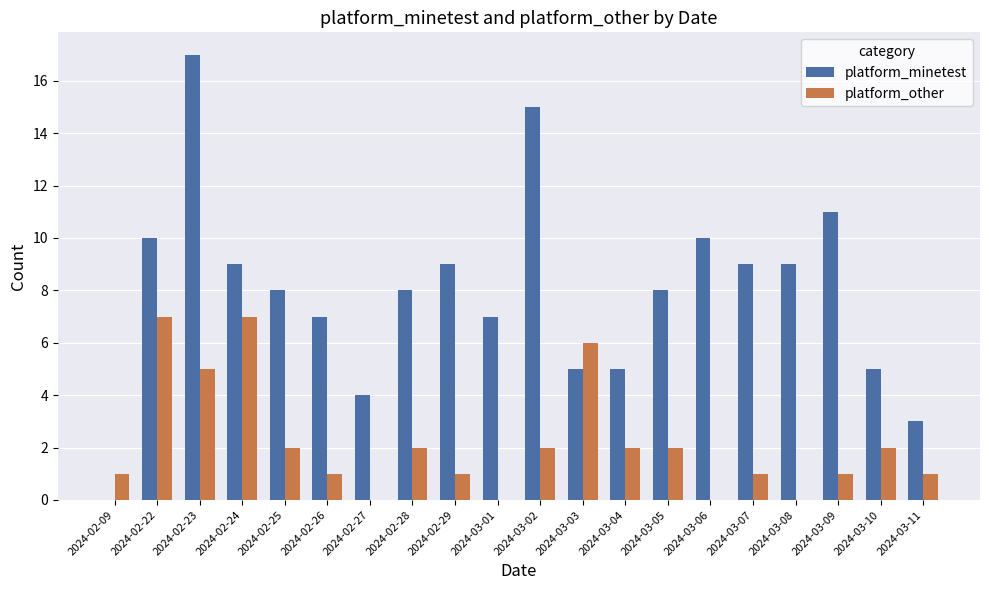

What are all the series names shown in the legend?

platform_minetest, platform_other